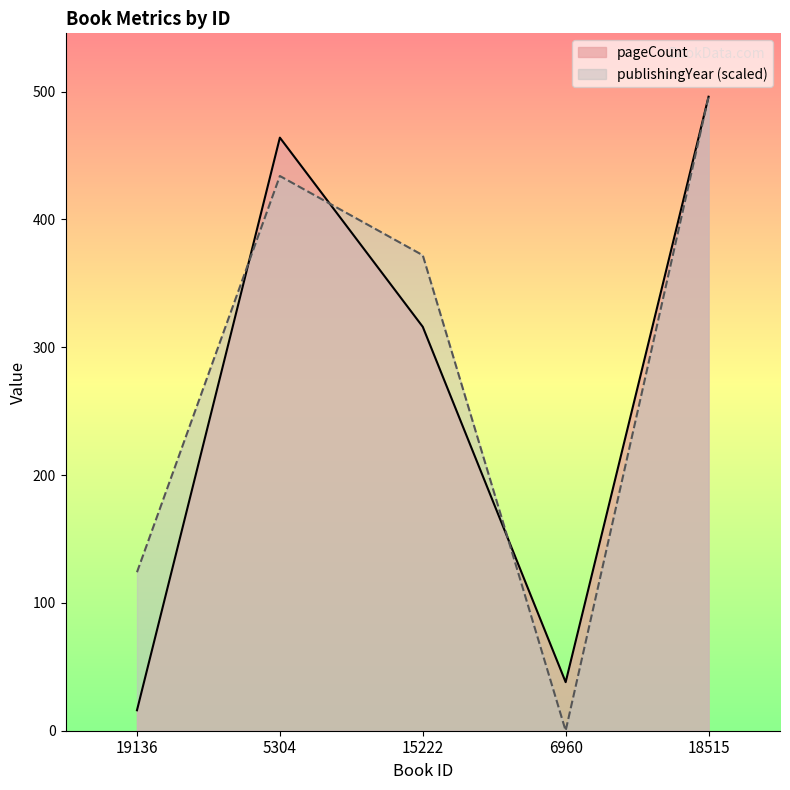

Between 18515 and 15222, which is larger?

18515